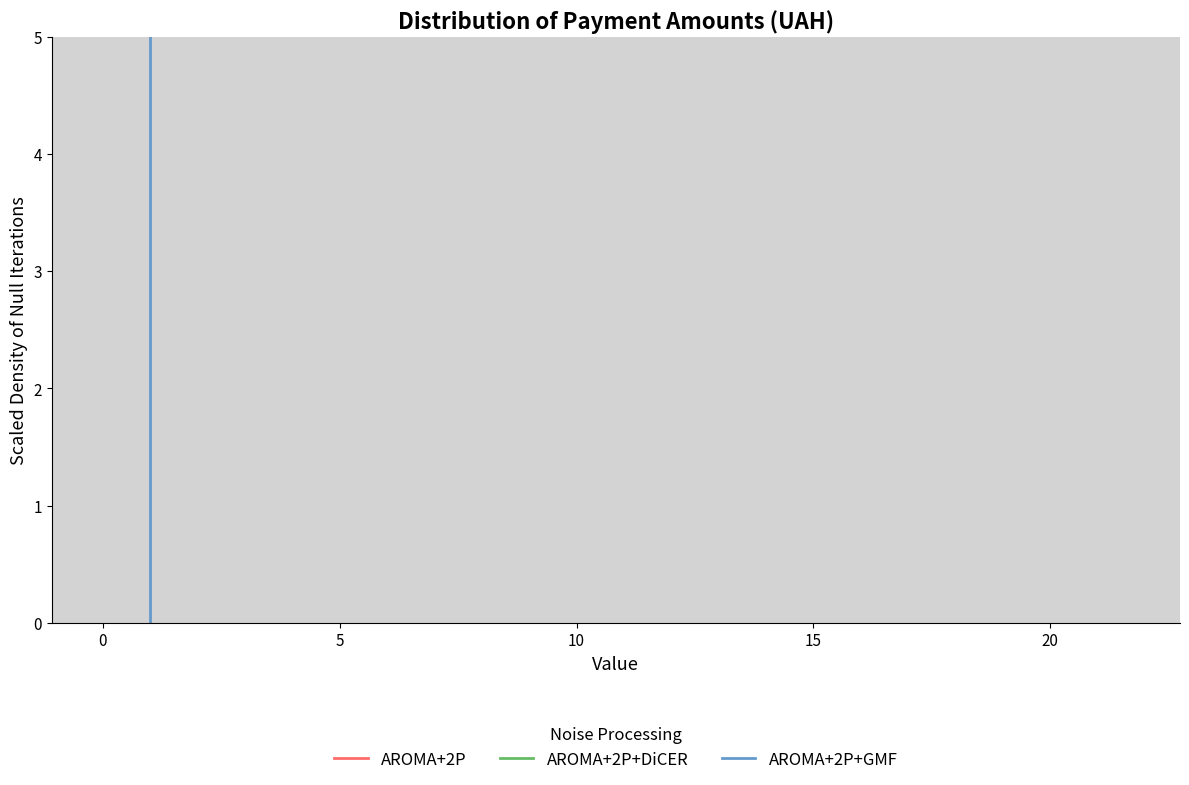

Around what value on the x-axis is the tallest bar? Give the approximate position of its centre, as read against the axis.

0.5